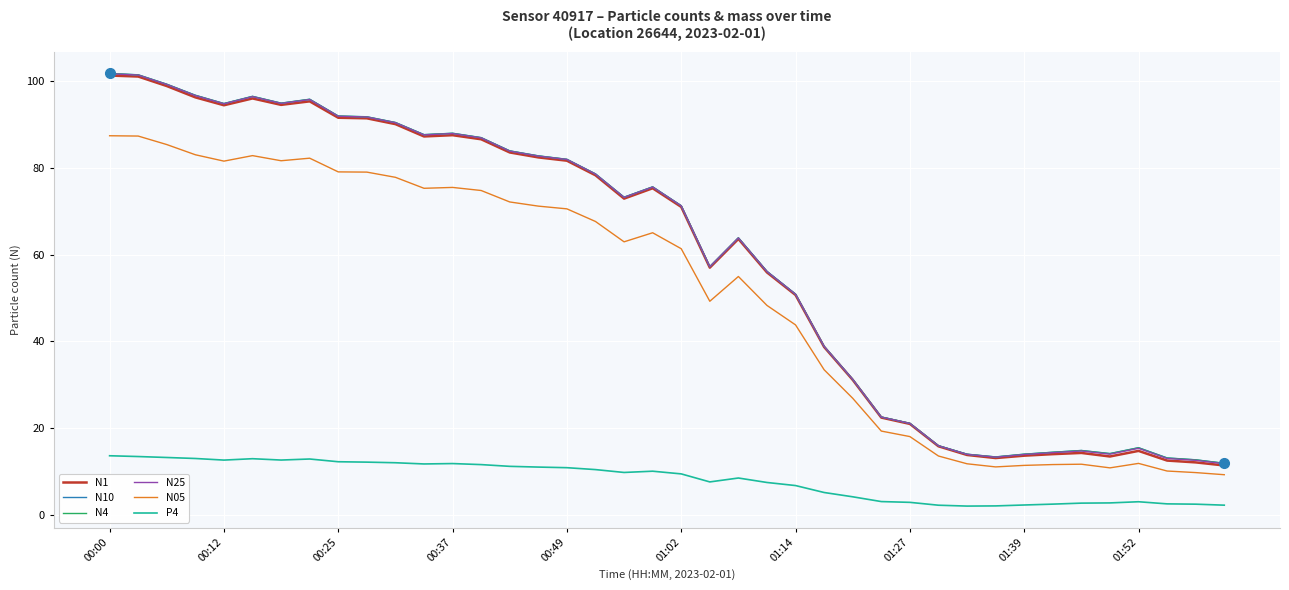

True or false: N25 and N4 intersect in this chart.

False